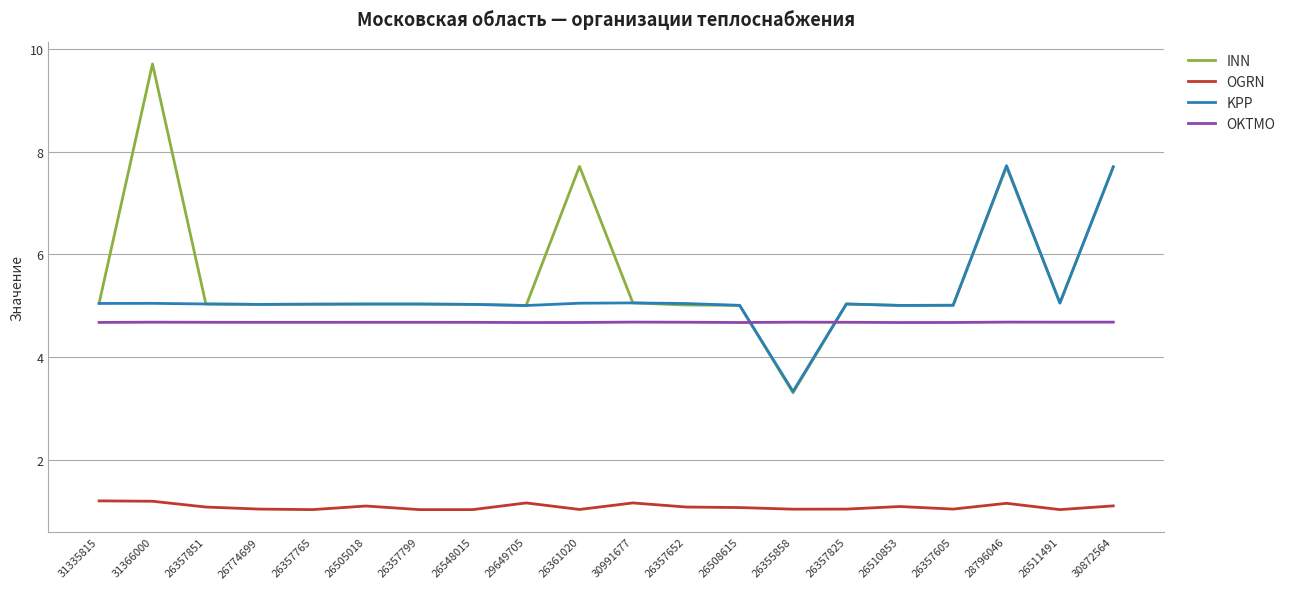

What position from the left is 26357851?

3